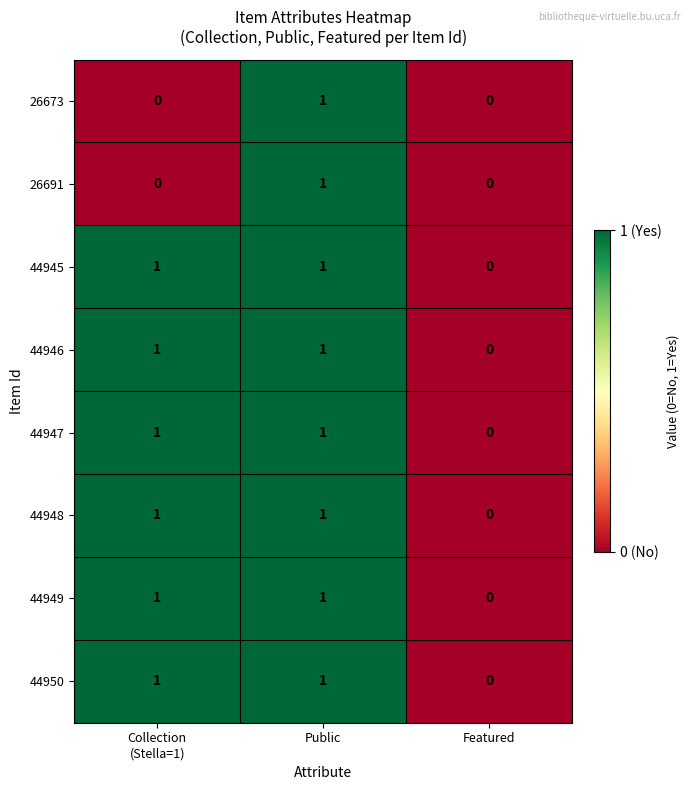

How many 44948 values are between 0 and 1?

3